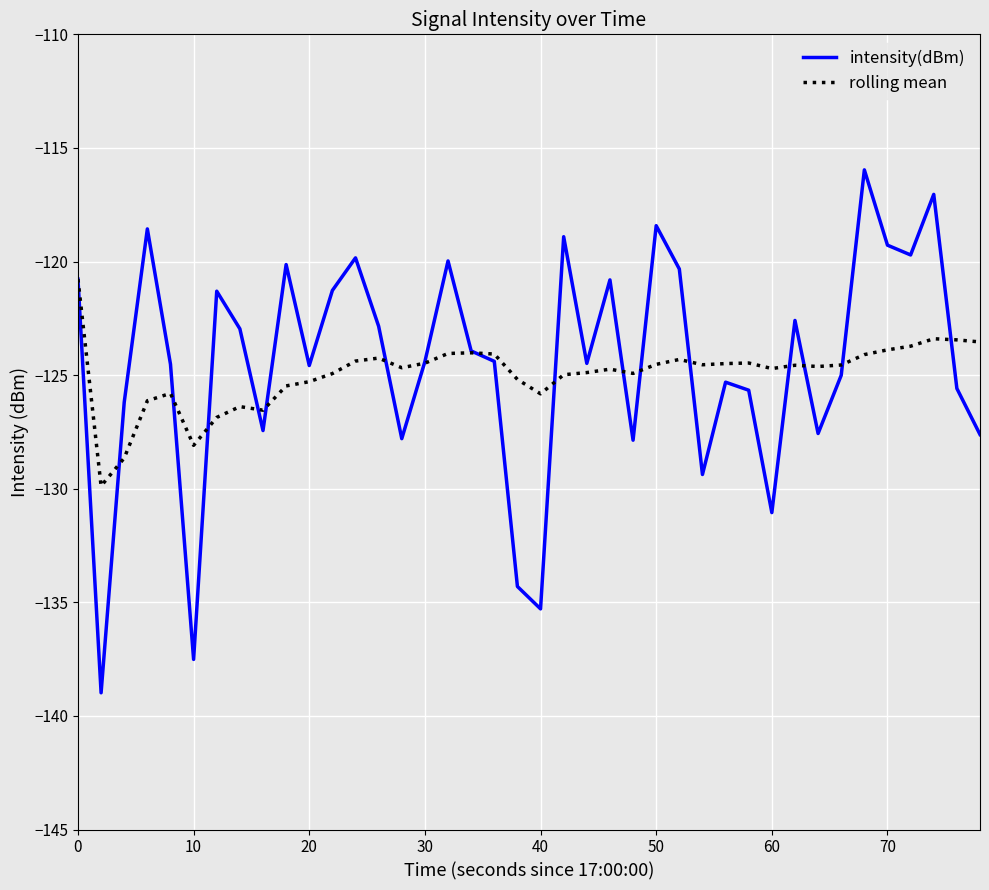

How many interior local peaks does the intensity(dBm) series have?

12